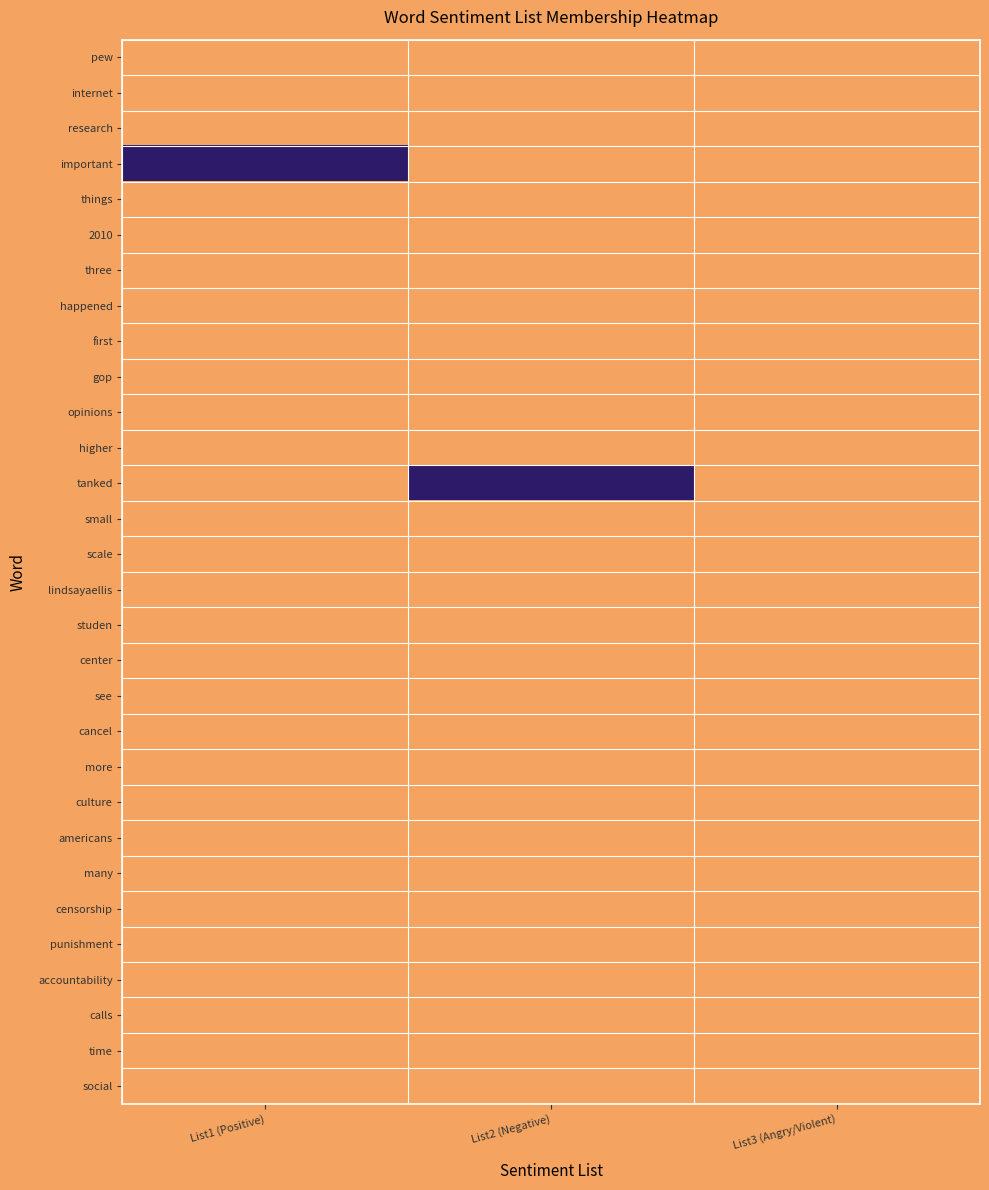

At how many categories does at least one series exceed 0?

2